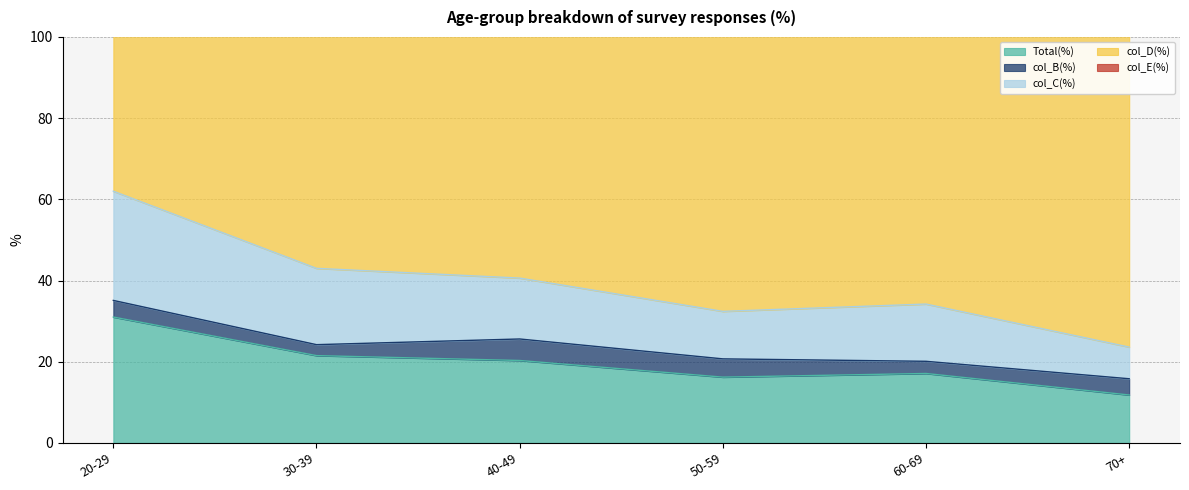

Reading left to right, extract all data points from this chart.

20-29: 31.0	4.1	26.9	68.3	39.3
30-39: 21.5	2.7	18.8	78.5	45.6
40-49: 20.3	5.3	15.0	79.4	45.3
50-59: 16.2	4.5	11.7	82.8	45.7
60-69: 17.1	3.0	14.1	82.1	52.6
70+: 11.8	4.0	7.8	84.2	58.0